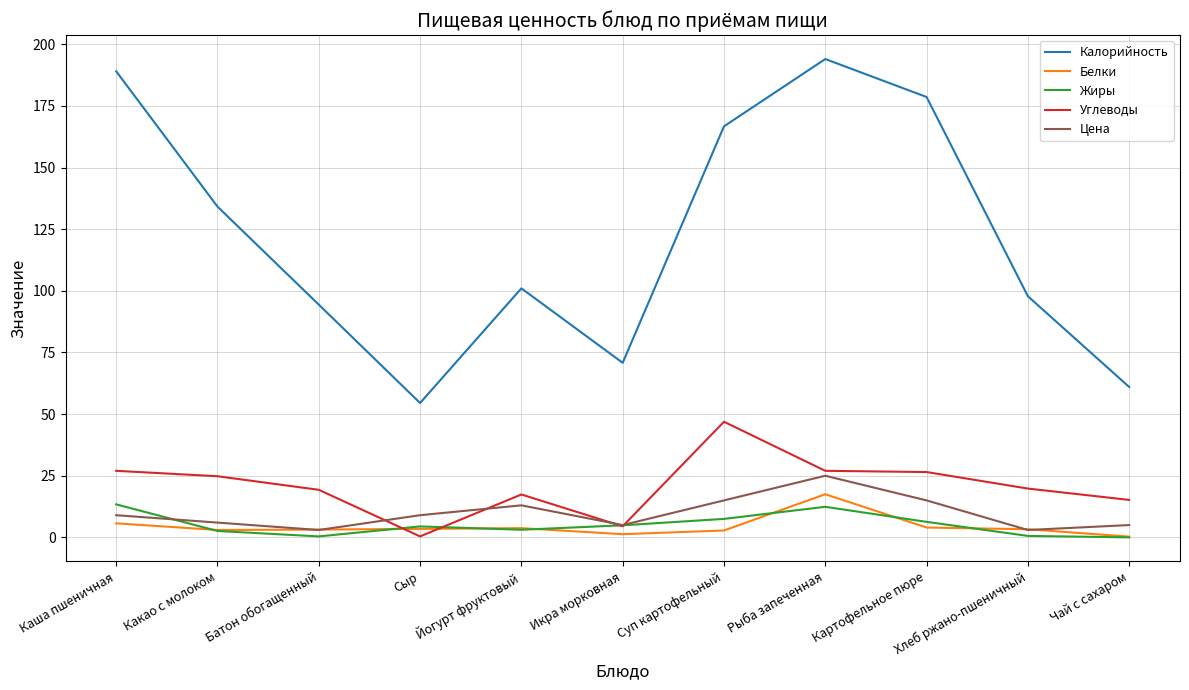

Is it true that Углеводы equals 15.2 at Чай с сахаром?

True